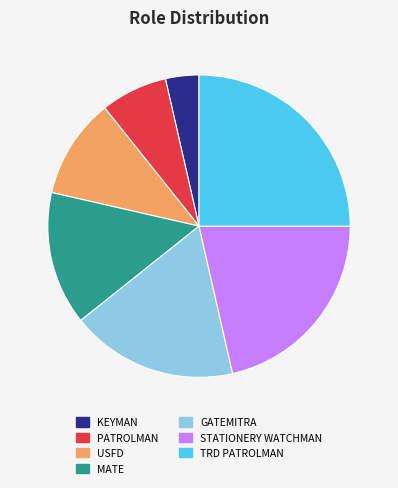

Which has a higher value, KEYMAN or TRD PATROLMAN?

TRD PATROLMAN